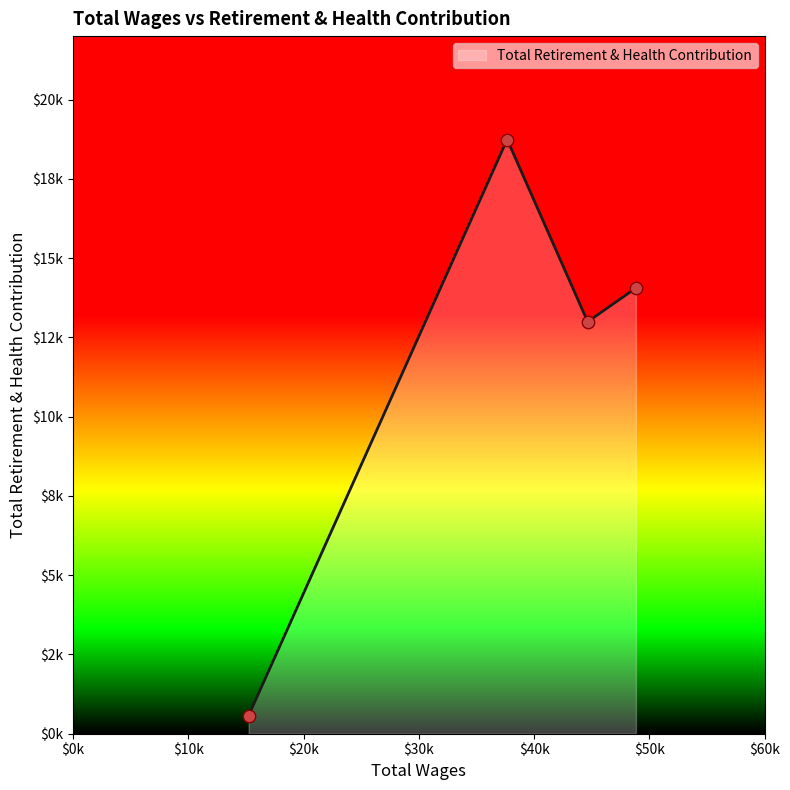

Which has a higher value, 48837.0 or 44652.0?

48837.0